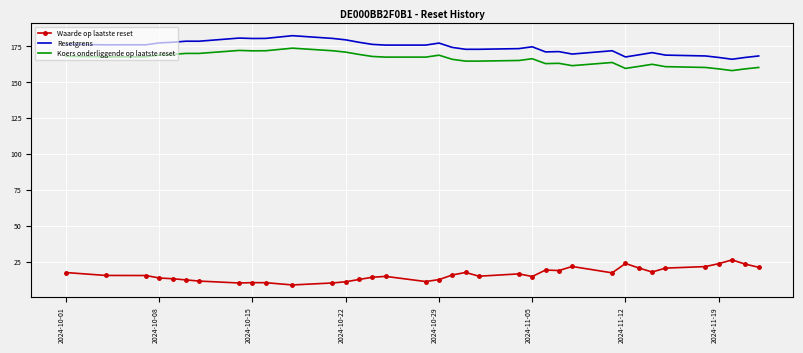

Count the number of data series in this chart.

3